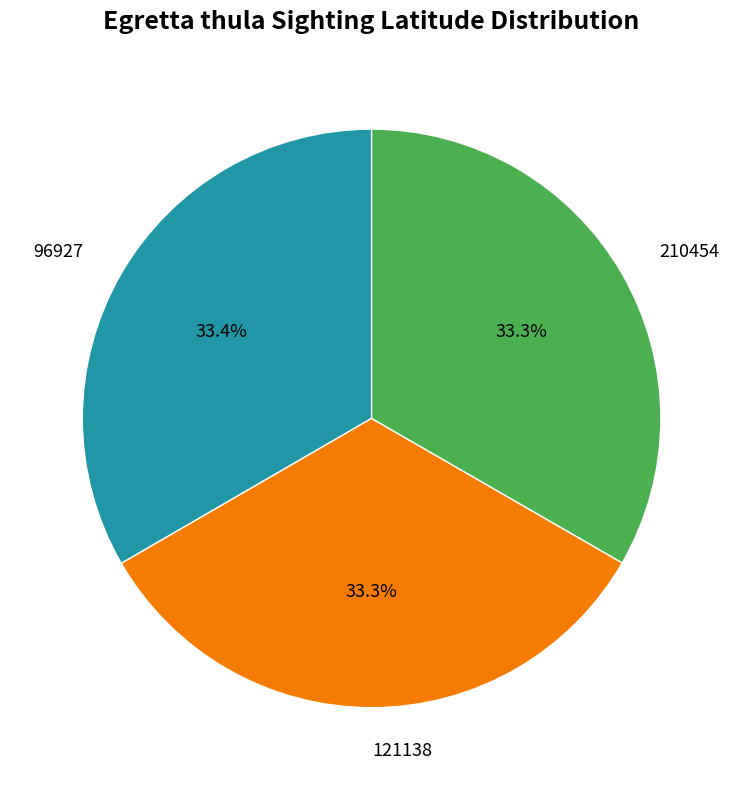

Is it true that 210454 is 39% of the pie?

False